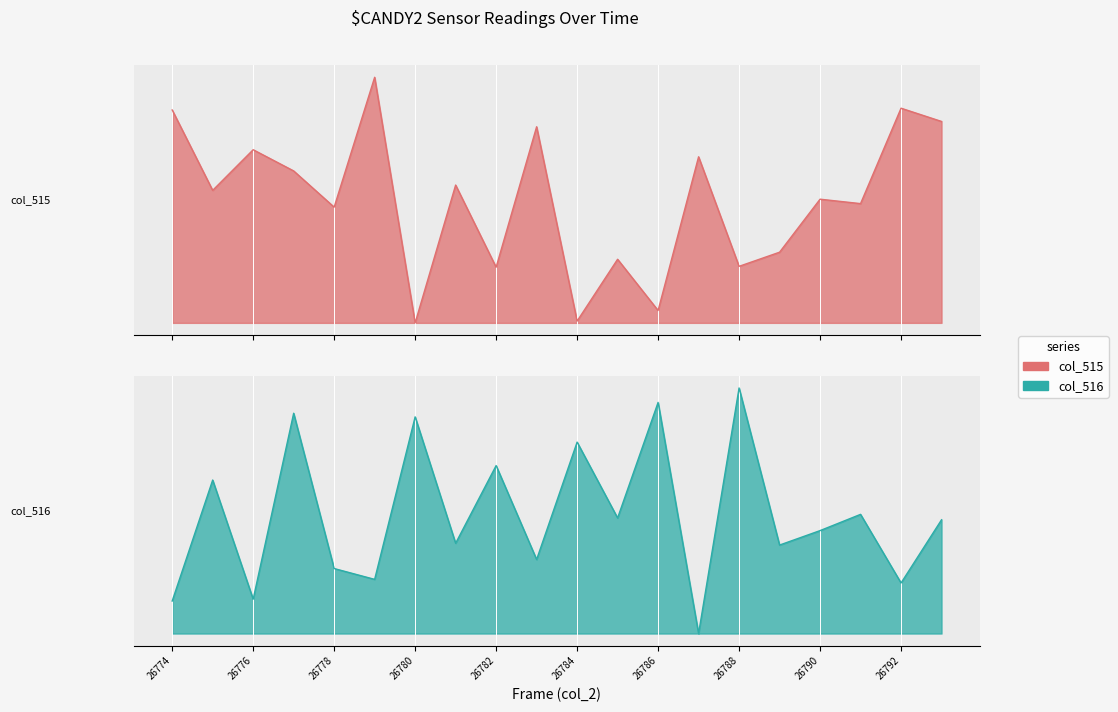

The value of col_515 at 26774 is 0.9. True or false?

True